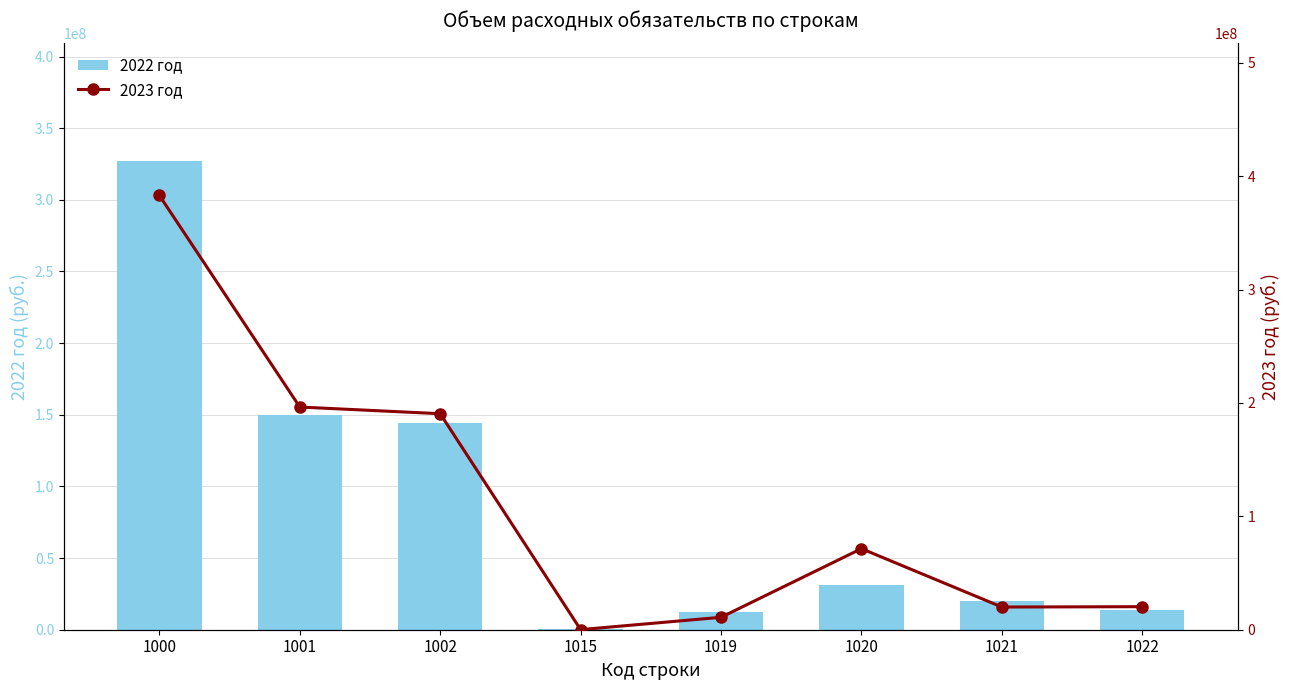

Is it true that 2023 год equals 308059679.6 at 1002?

False